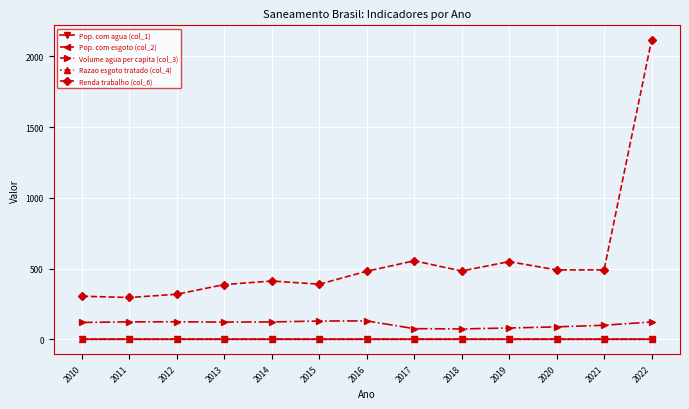

What is the value of the Pop. com agua (col_1) point at the 2nd from the left?

0.8